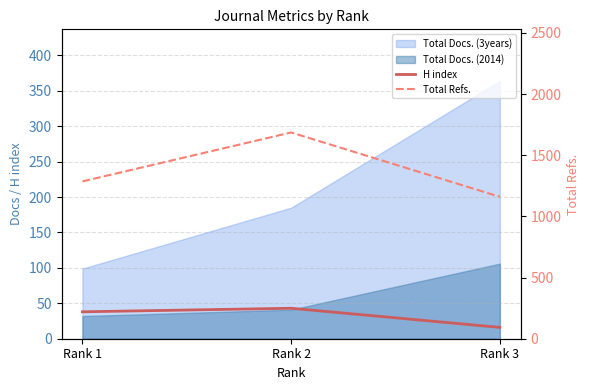

At how many categories does at least one series exceed 215?

3